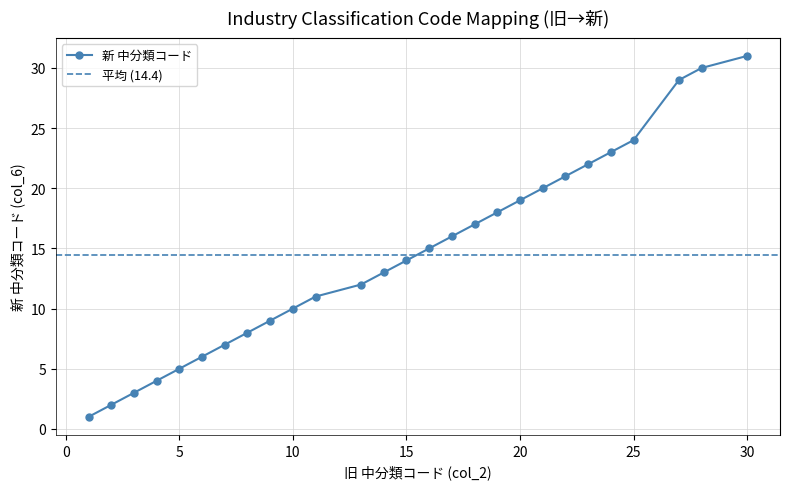

True or false: there are more than 0 points higher than both neighbors.

False